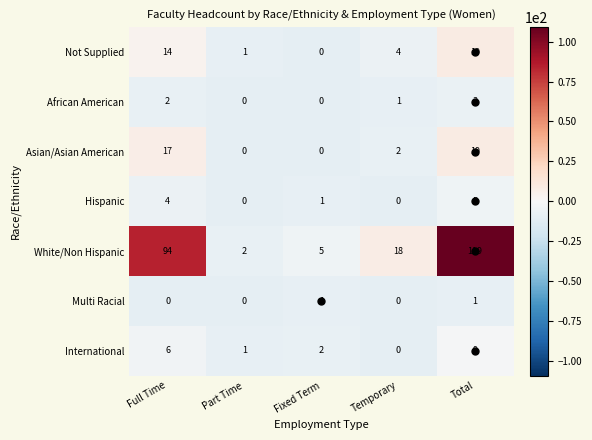

What is the difference between the highest and lowest values at Temporary?

18